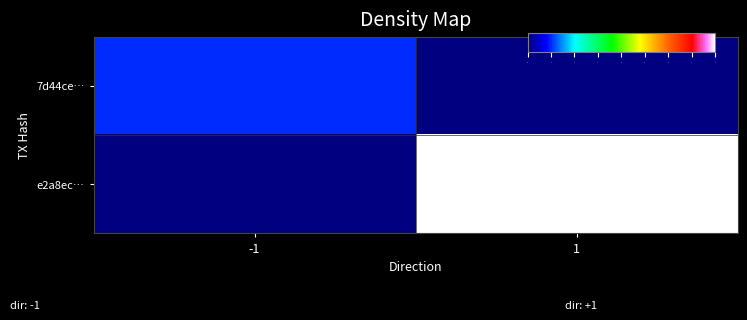

What is the greatest value displayed?

8